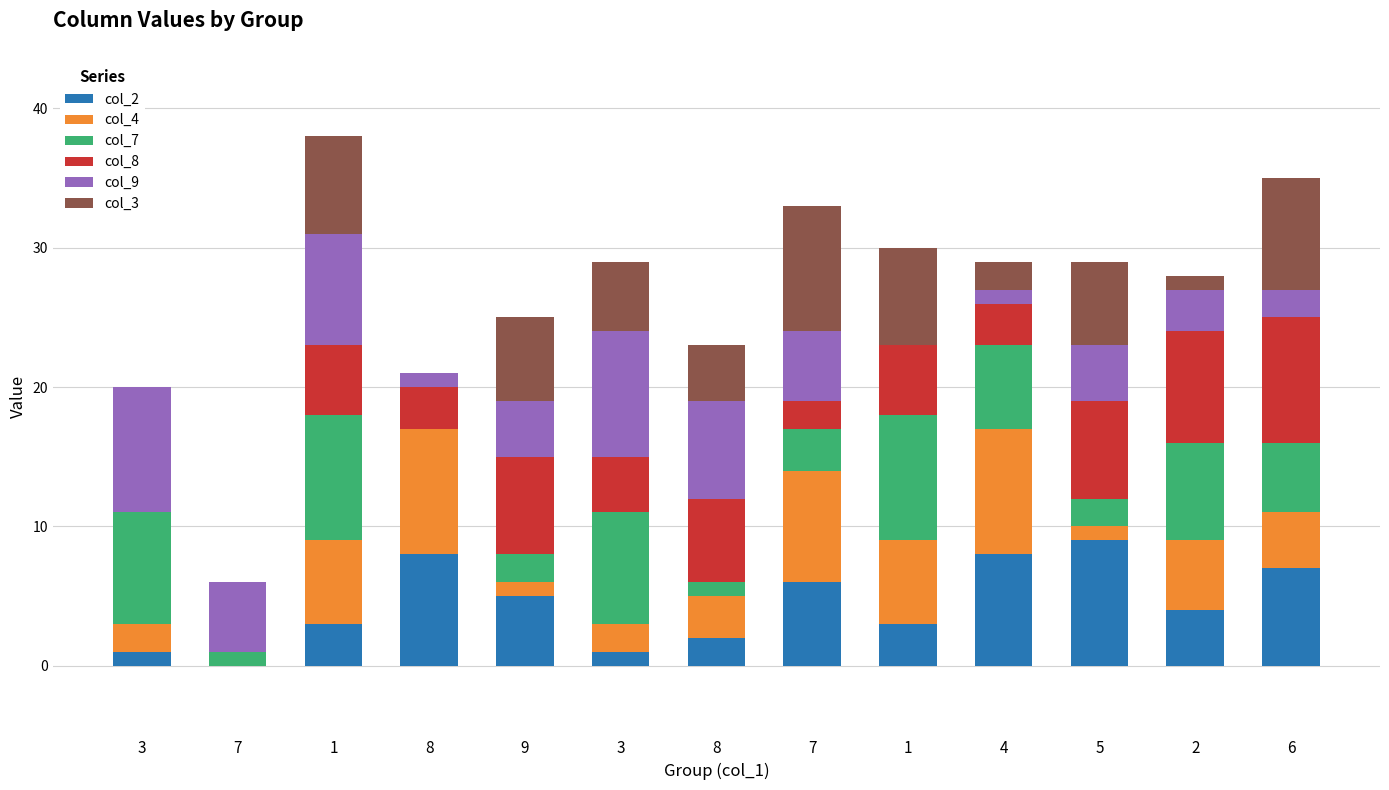

Are the bars grouped side by side (vs. stacked)?

No